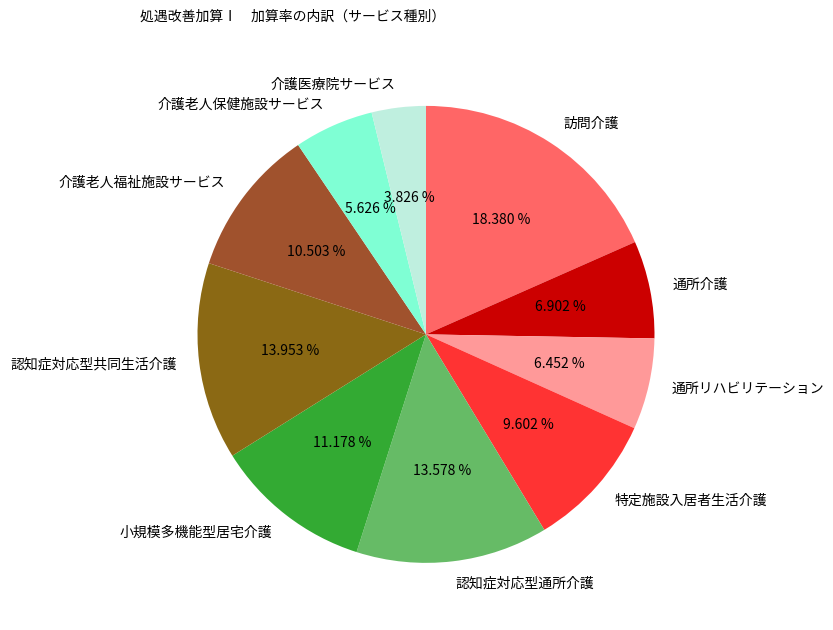

How many slices are in this pie chart?

10